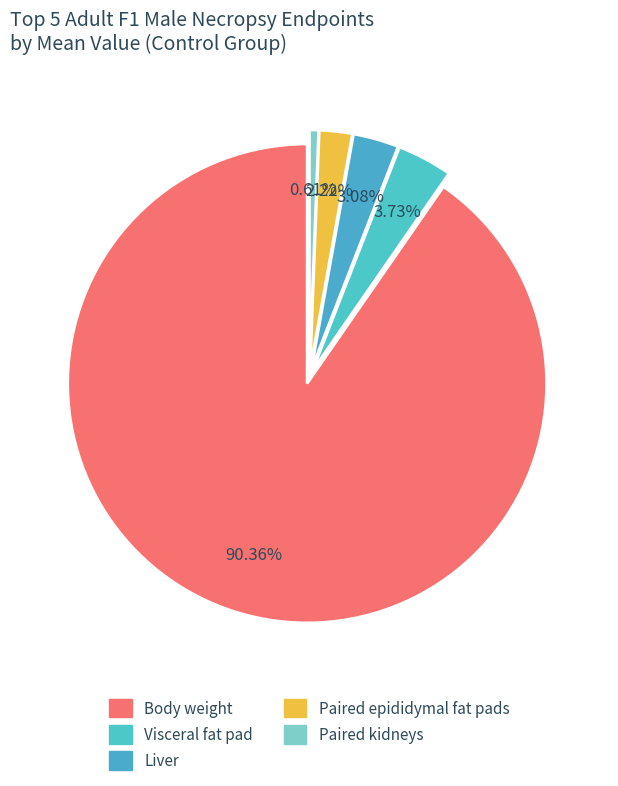

How many slices are in this pie chart?

5